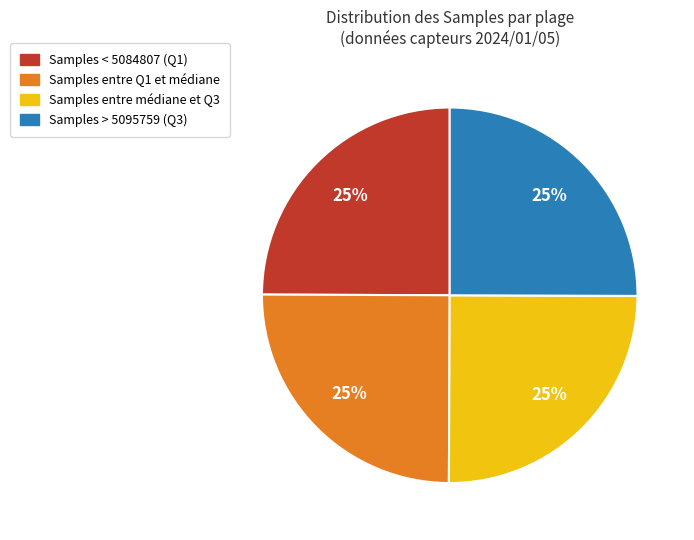

Does any single category account for the majority?

No